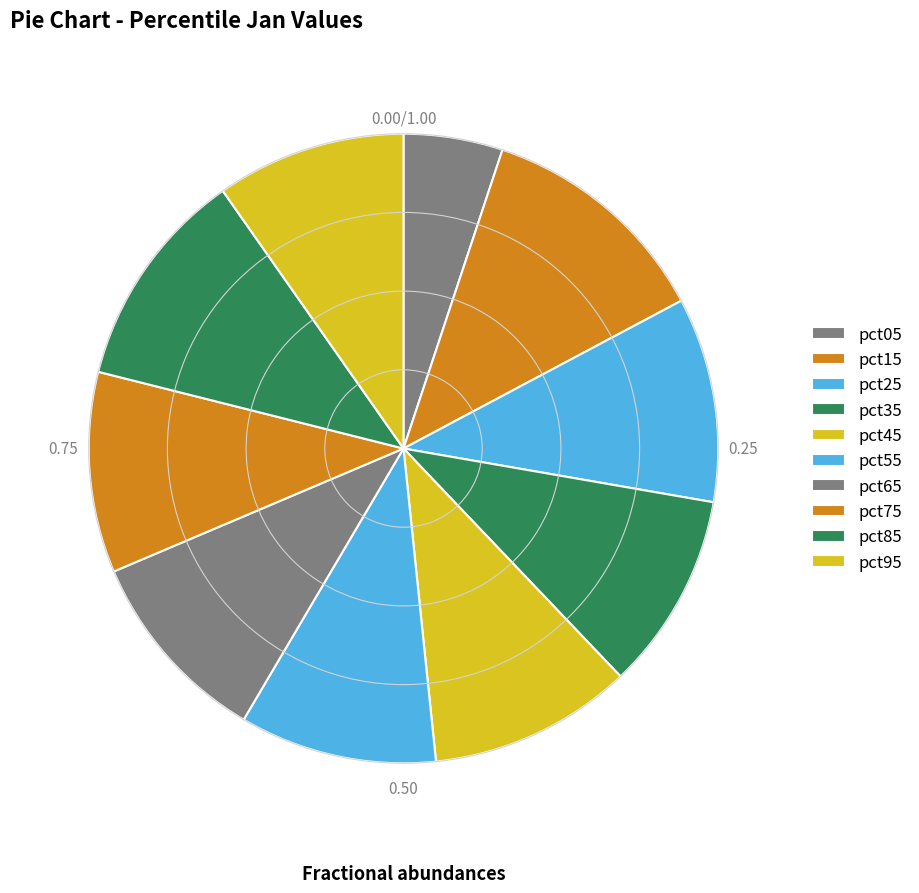

How many slices are in this pie chart?

10